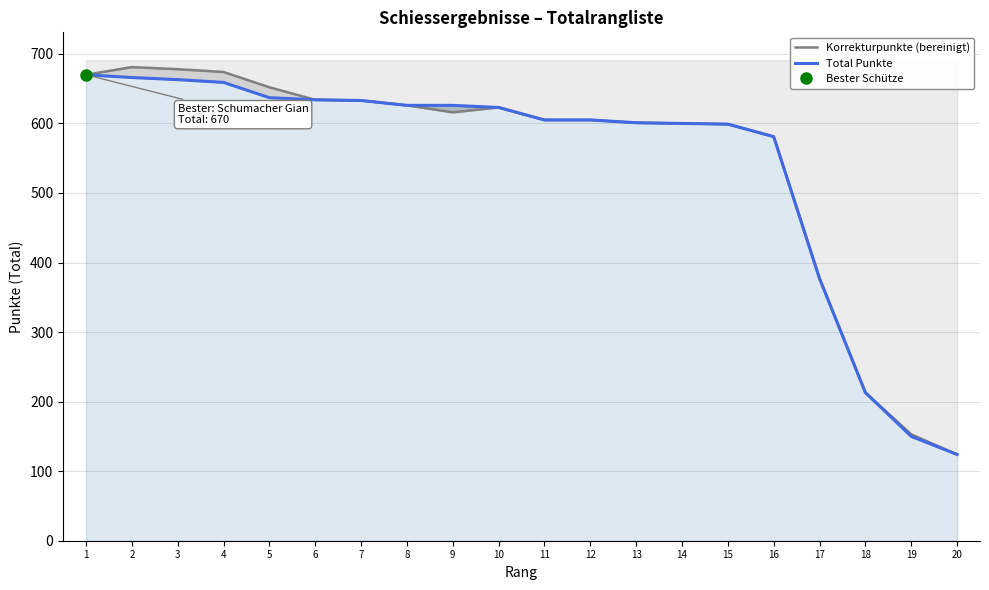

At which label does Total Punkte first exceed 623?

1